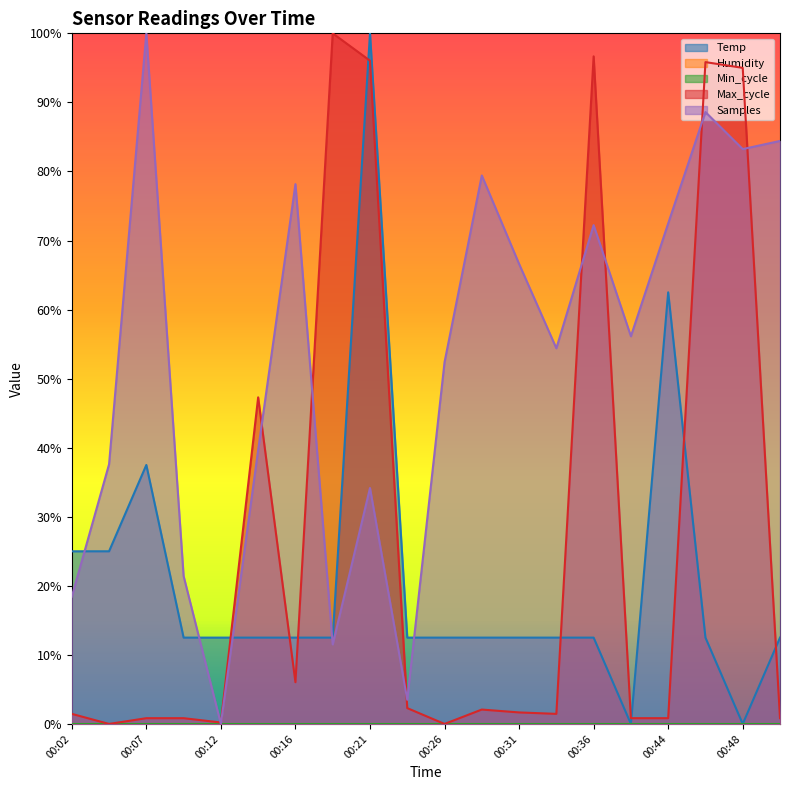

At which label does Max_cycle reach its minimum?

00:04